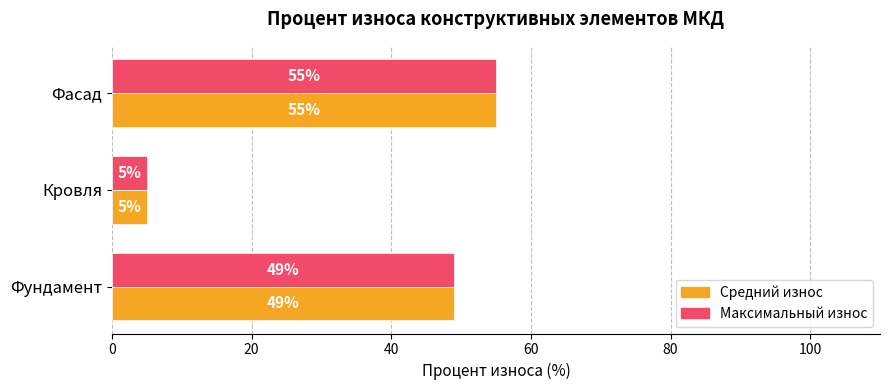

At which label is Средний износ closest to 30?

Фундамент